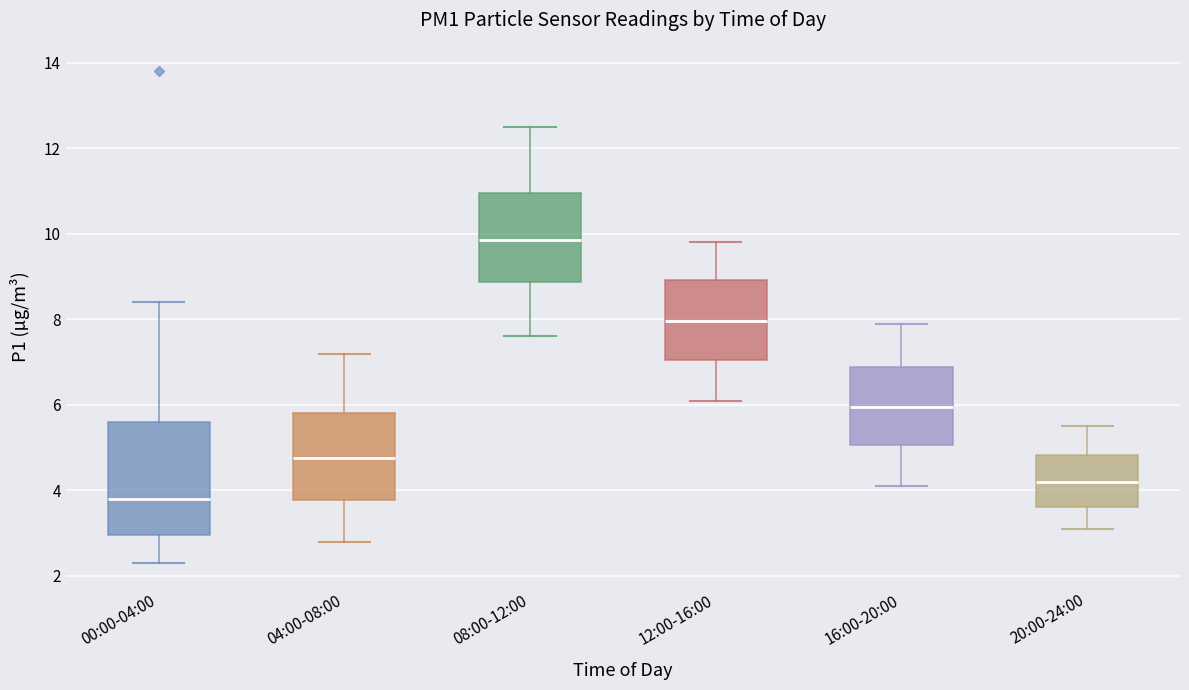

Which box's median line is the highest?

08:00-12:00